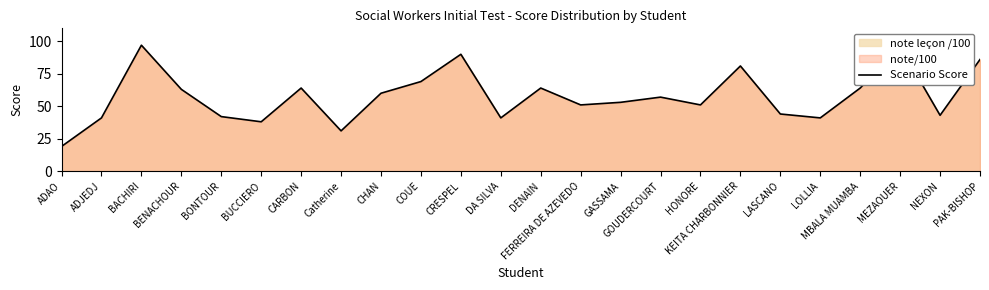

Does the chart have visible grid lines?

No